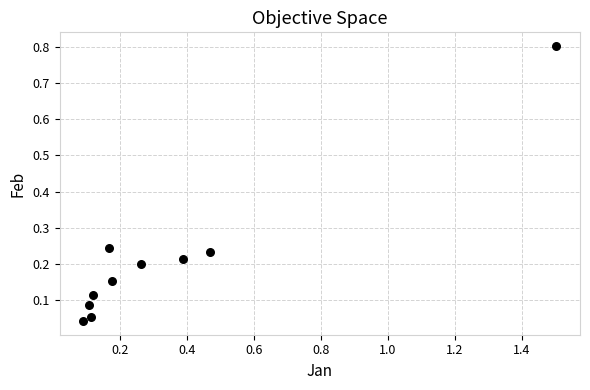

What is the range of Y values (max minus min)?

0.8